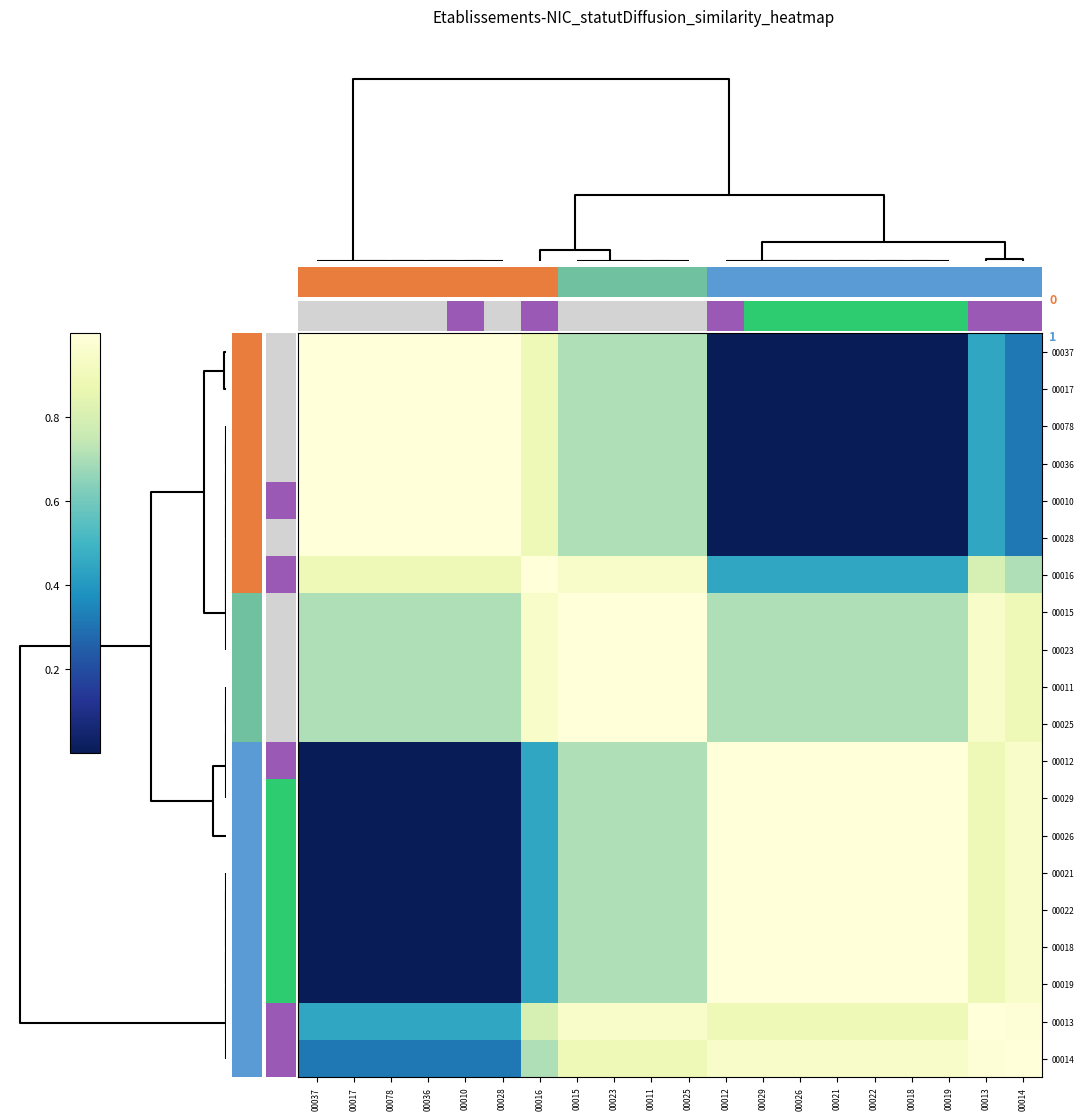

What is the greatest value displayed?

1.0